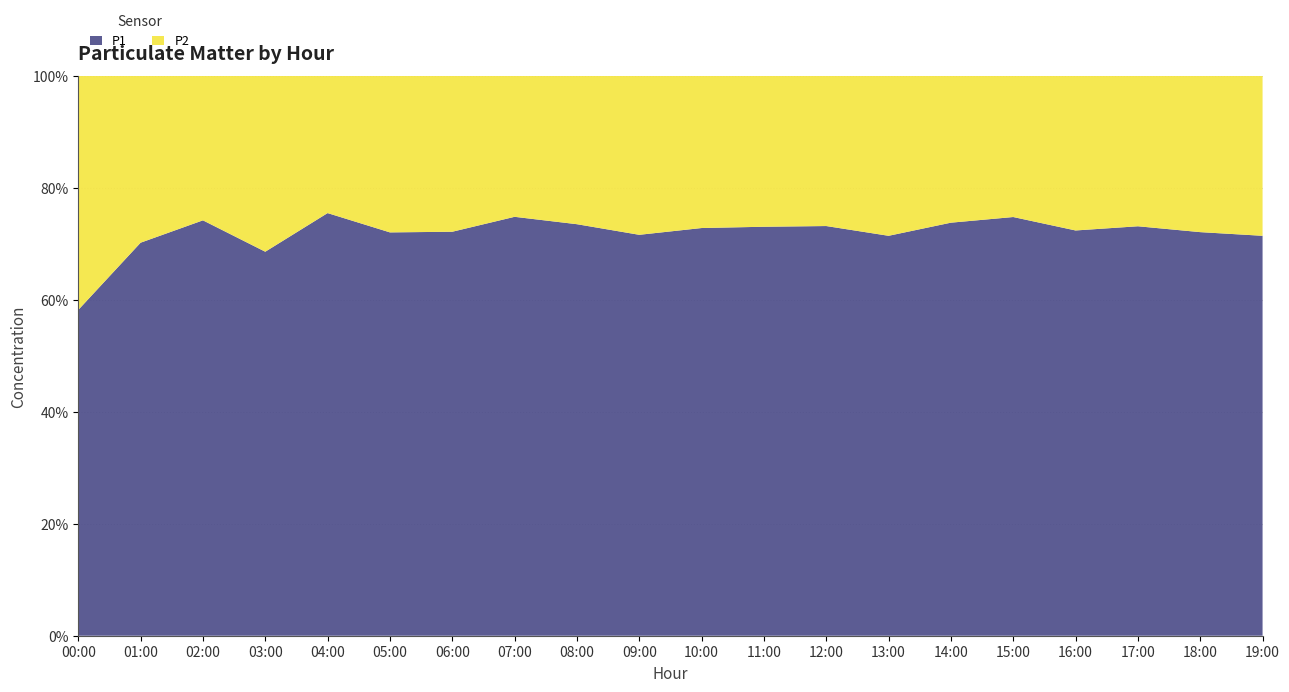

What is the lowest value of the P1 series?

58.2